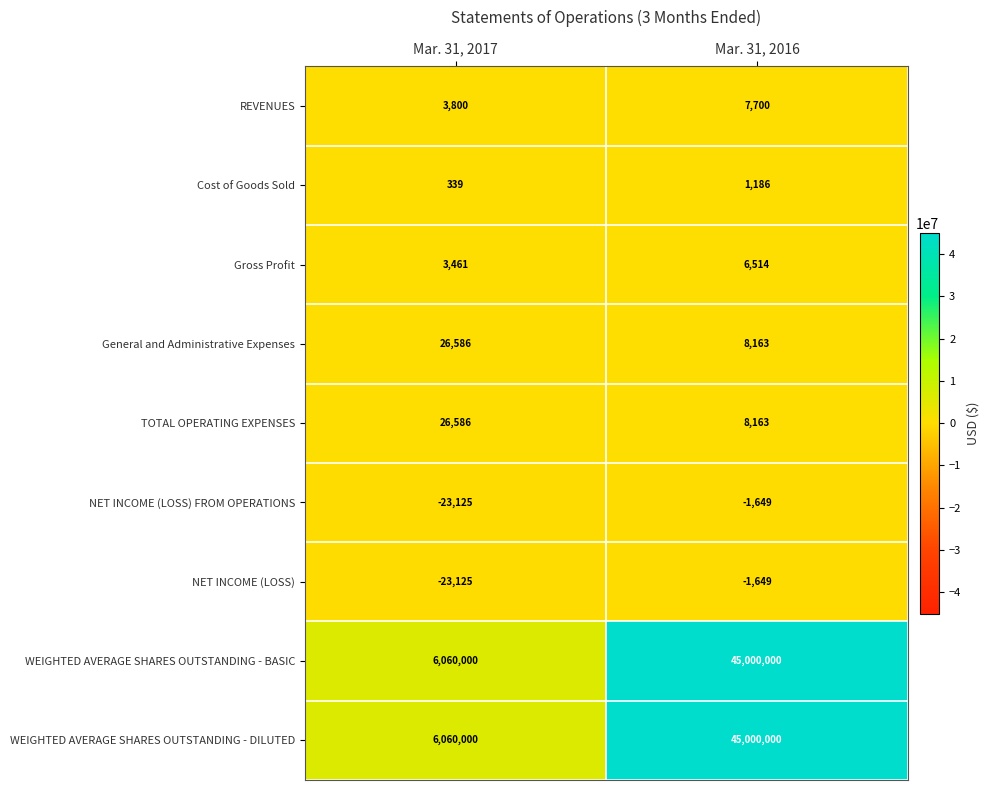

List the labels in order of TOTAL OPERATING EXPENSES value, largest first.

Mar. 31, 2017, Mar. 31, 2016